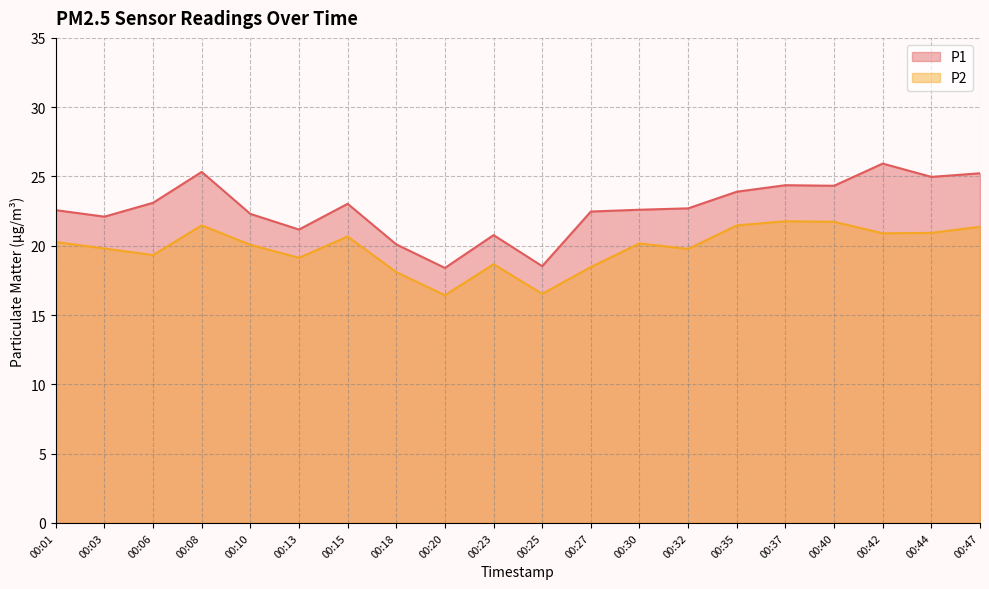

What is the total value across all series at 00:44?

45.9